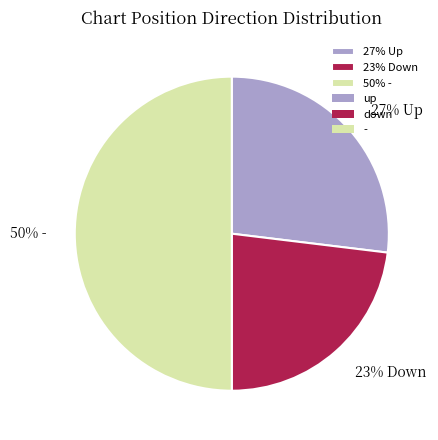

Does 23% Down account for over 50% of the chart?

No